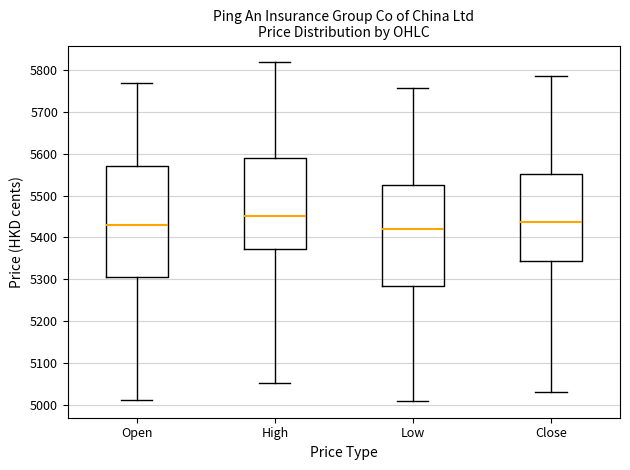

Reading left to right, transcribe this box plot: for each box, give where its median line is, the range the box spans, and where its two whiskers end, as read against the y-axis. The values are not printed on the chart, so give them approximately, as read against the axis.

Open: median 5430, box 5310 to 5570, whiskers 5010 to 5770
High: median 5450, box 5370 to 5590, whiskers 5050 to 5820
Low: median 5420, box 5290 to 5530, whiskers 5010 to 5760
Close: median 5440, box 5340 to 5550, whiskers 5030 to 5790